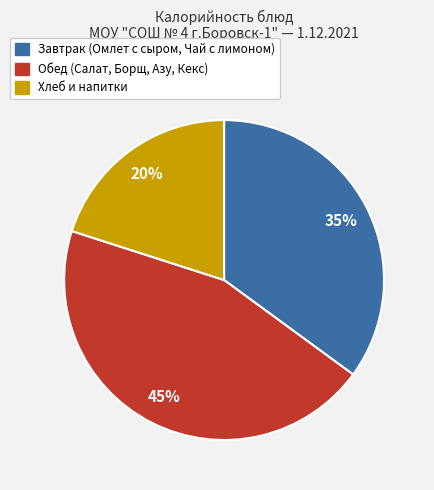

To the nearest percent, what is the average slice percentage?

33%